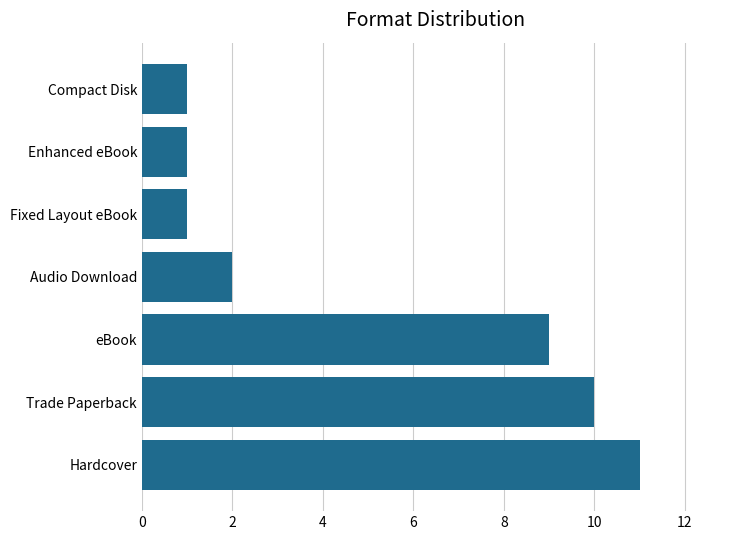

Reading top to bottom, what are all the values shown in this chart?

1	1	1	2	9	10	11